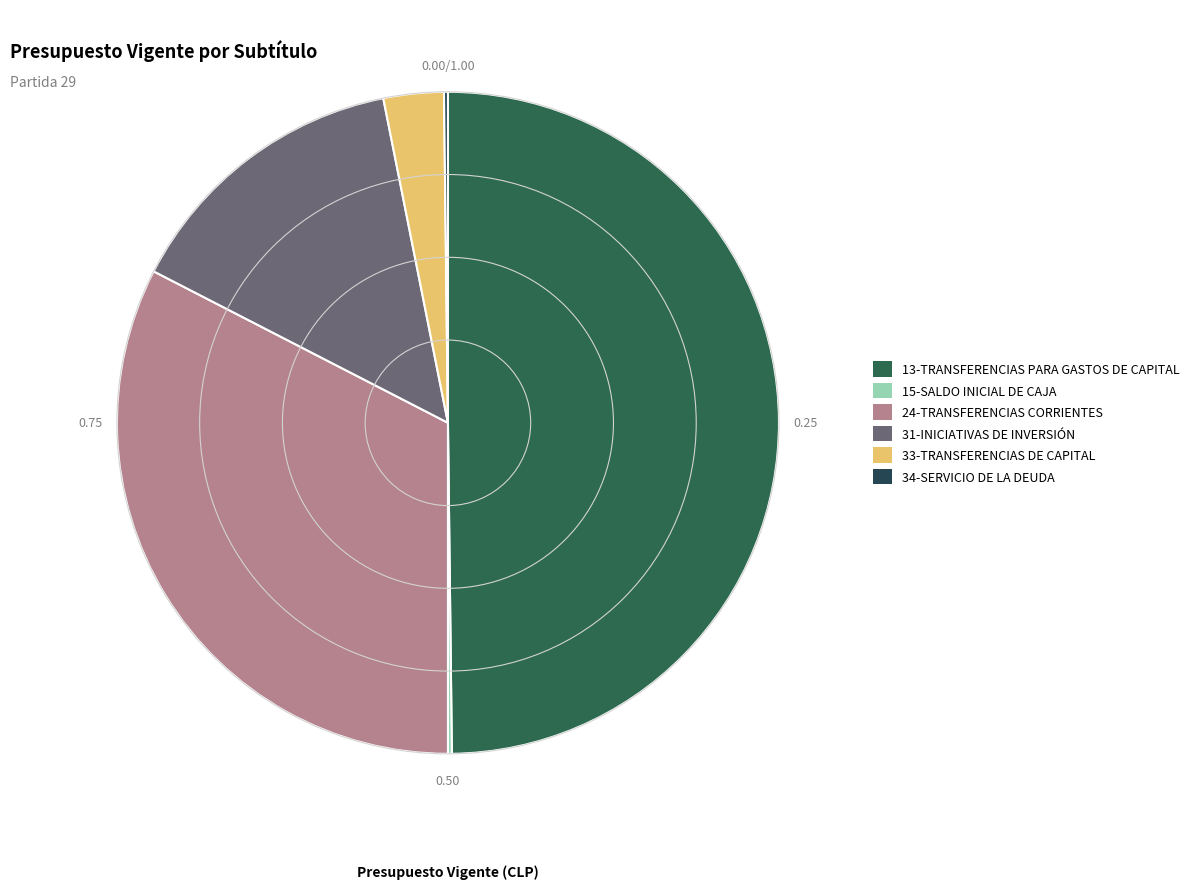

Which slice is the largest?

13-TRANSFERENCIAS PARA GASTOS DE CAPITAL